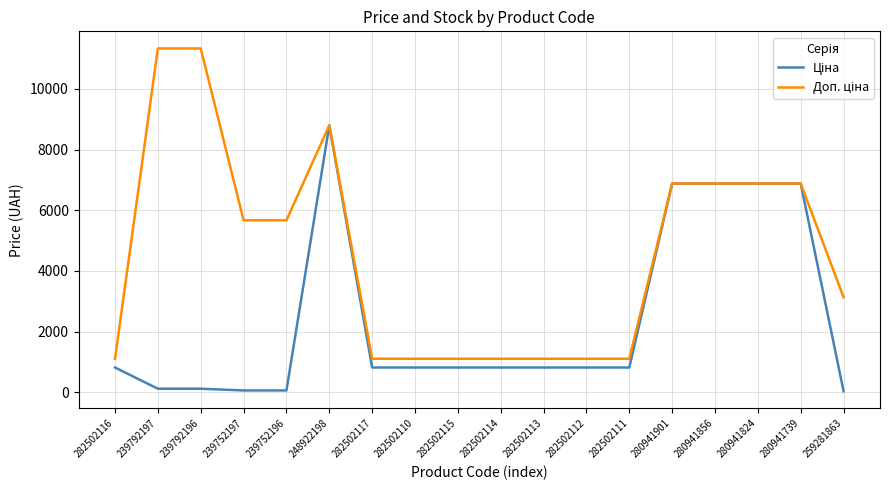

At which category is the sum across all series the highest?

248922198